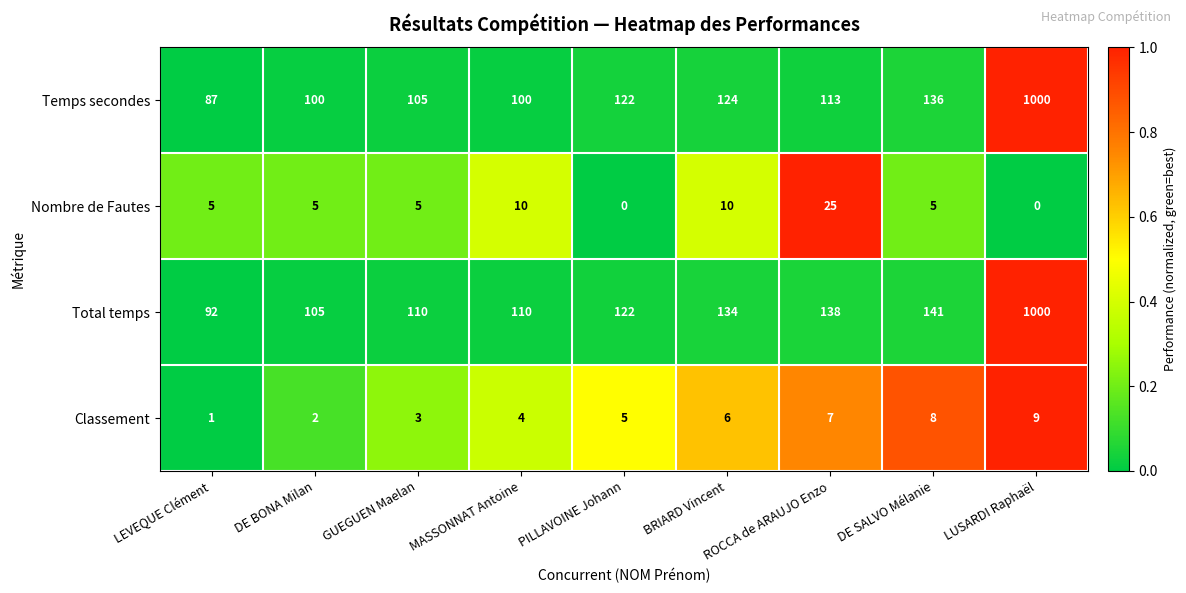

What is the difference between the maximum and minimum values in the Total temps series?

908